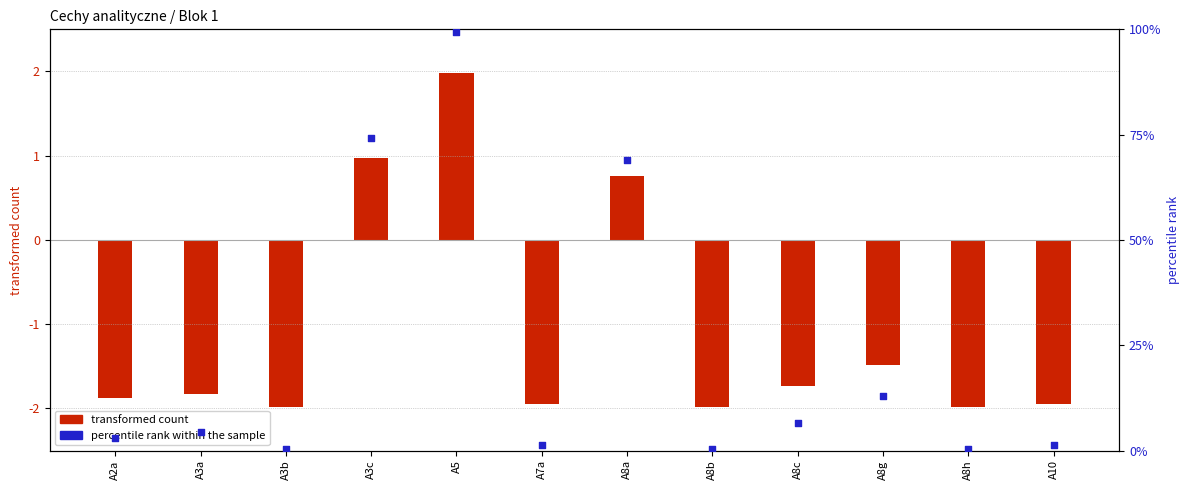

What is the total value across all series at A2a?

1.1